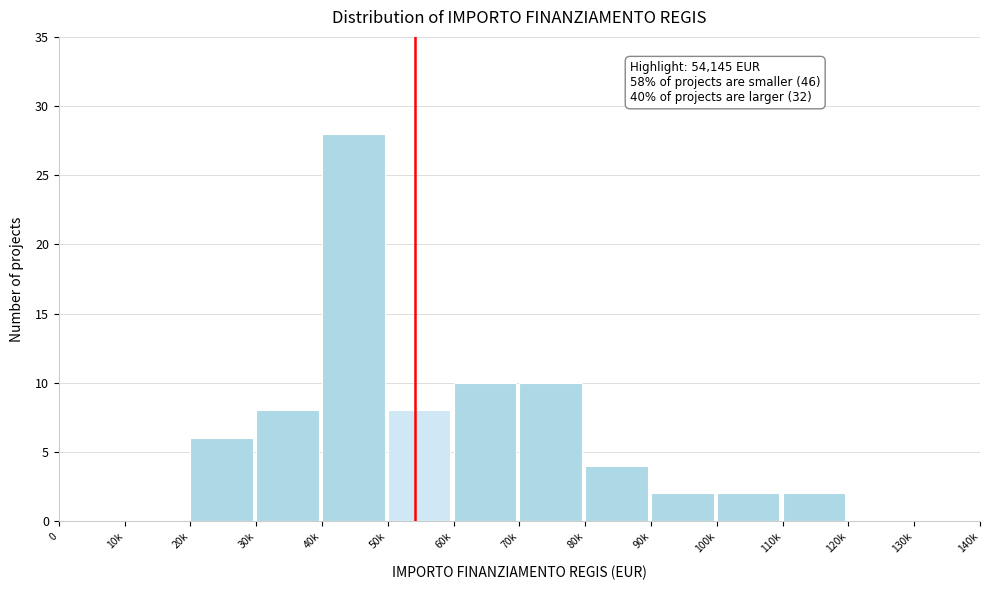

Reading left to right, list all the values displayed in this chart.

0=0	10k=0	20k=6	30k=8	40k=28	50k=8	60k=10	70k=10	80k=4	90k=2	100k=2	110k=2	120k=0	130k=0